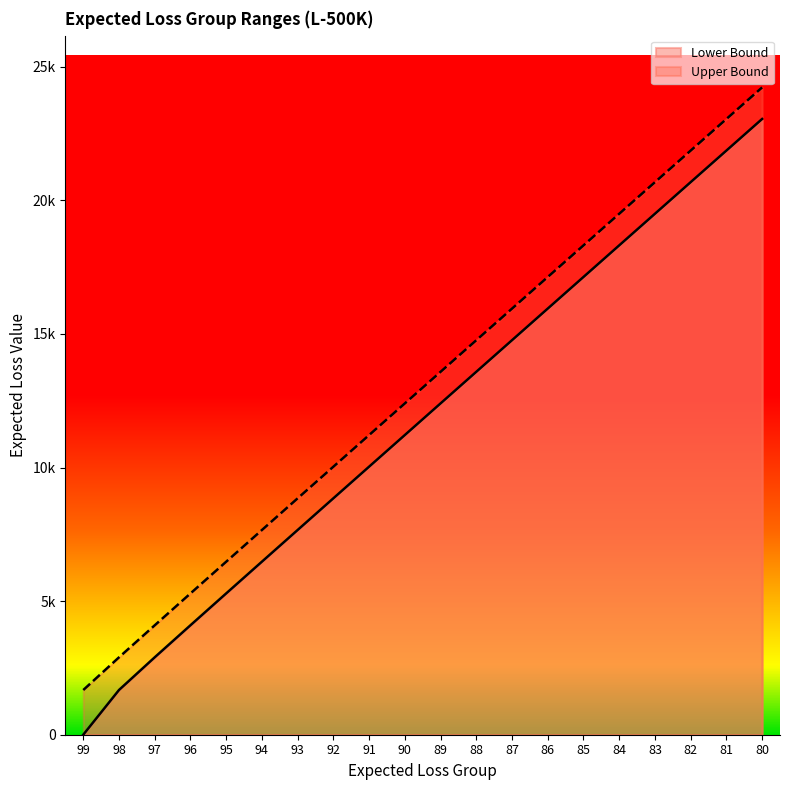

What value does the Lower Bound series have at 81?

21864